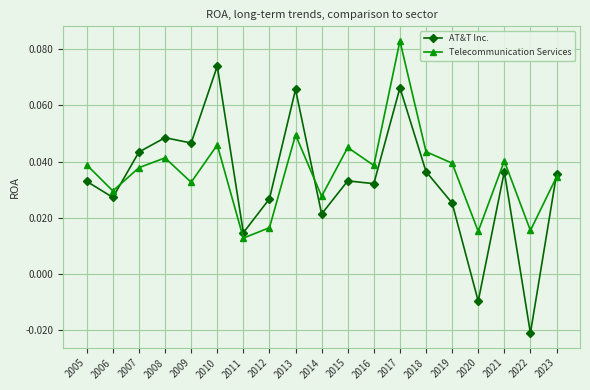

True or false: AT&T Inc. and Telecommunication Services cross at least once.

True